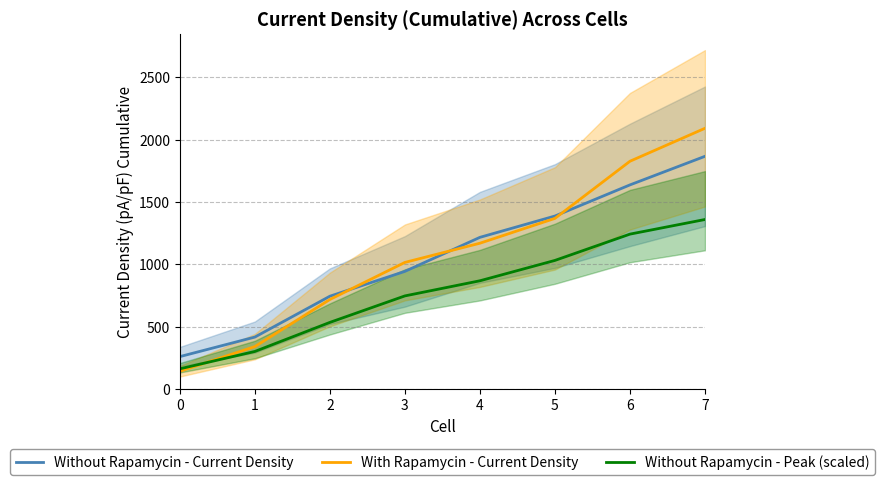

How many intersections are there between With Rapamycin - Current Density and Without Rapamycin - Current Density?

3